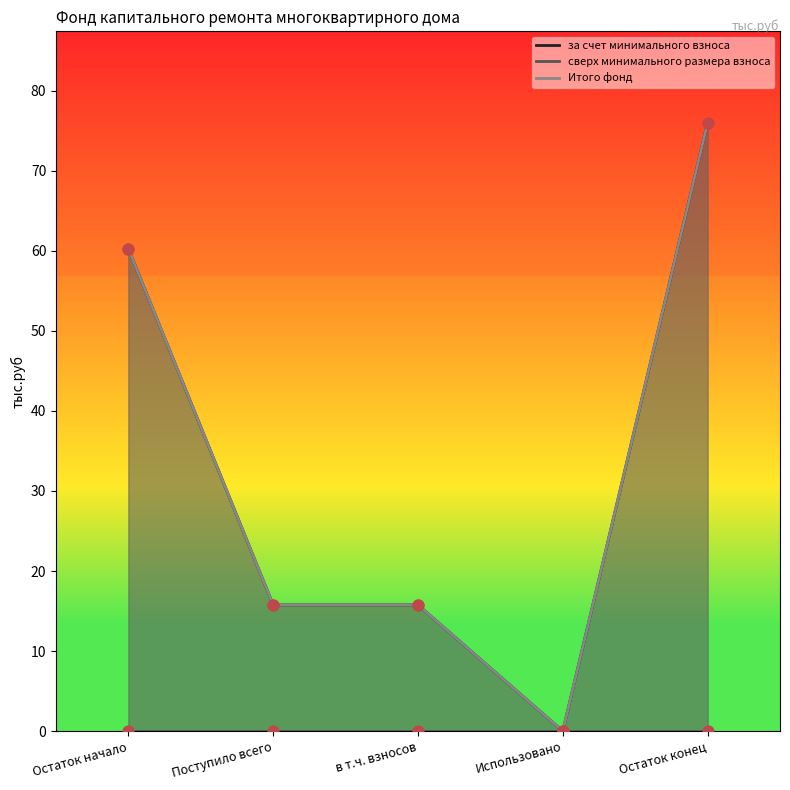

At which category is the sum across all series the highest?

Остаток конец